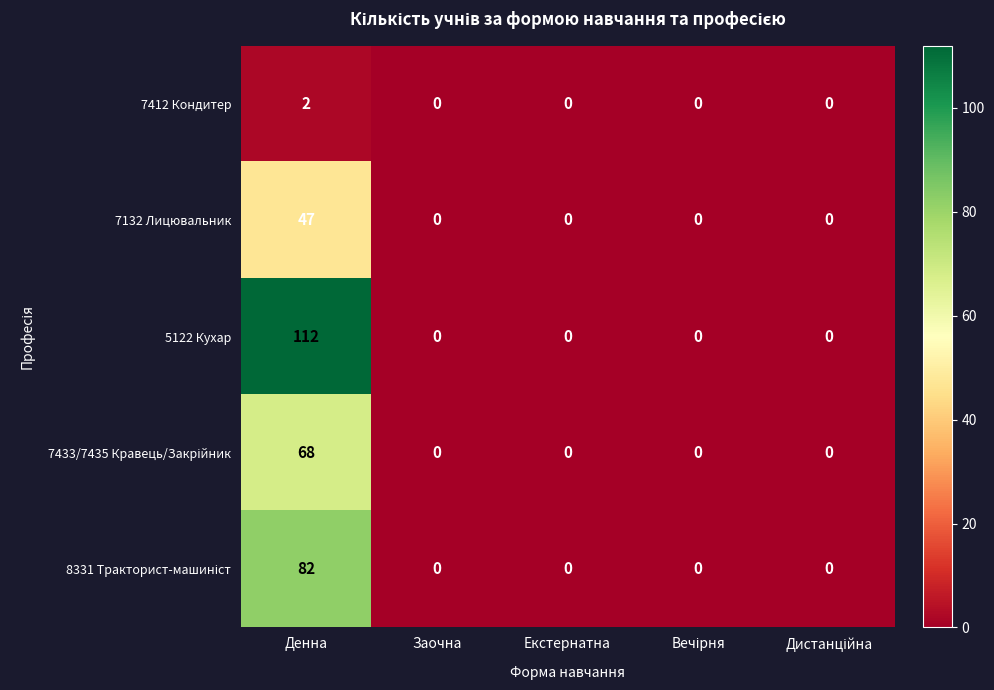

Which series has the largest range (max minus min)?

5122 Кухар